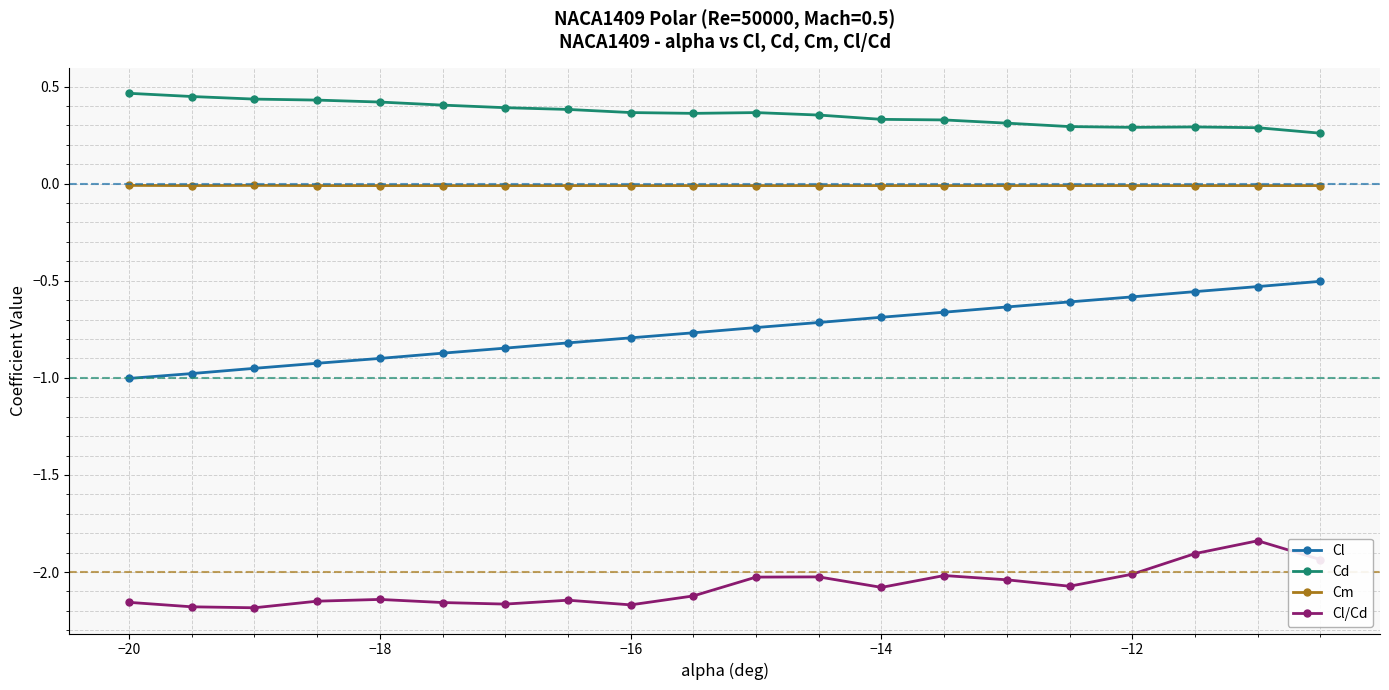

Which series has the largest total across all categories?

Cd